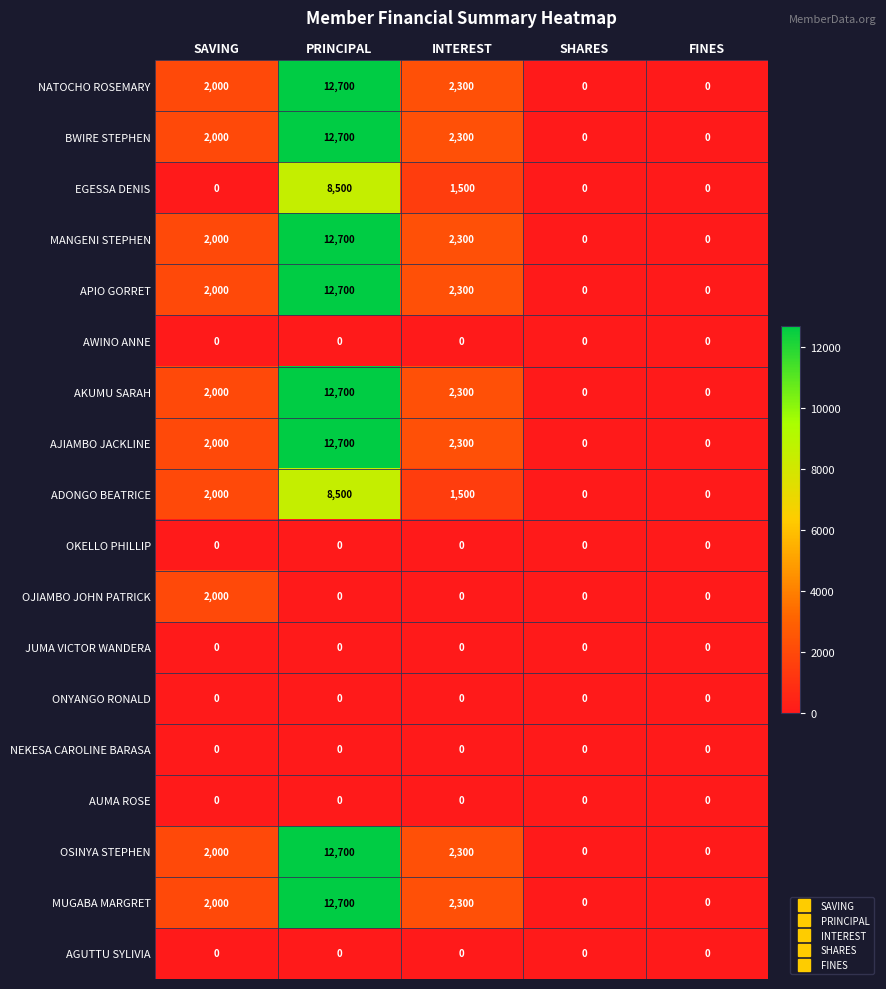

The AGUTTU SYLIVIA series shows 0 at PRINCIPAL. True or false?

True